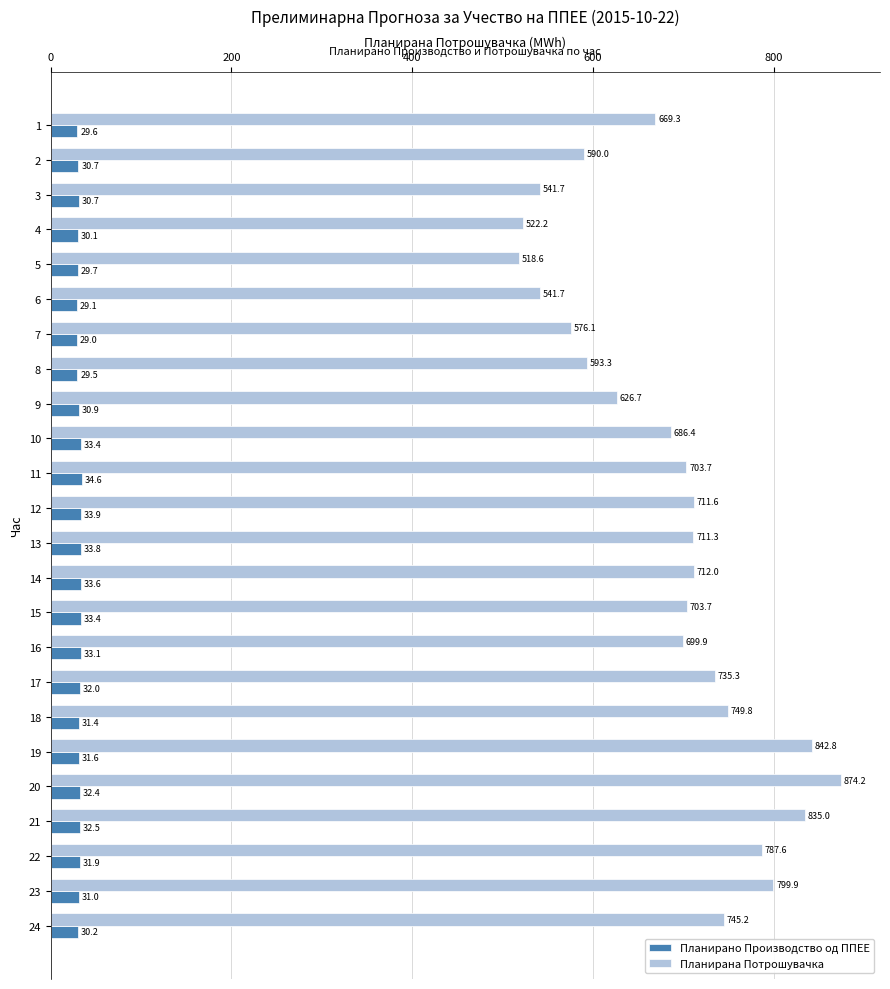

True or false: Планирано Производство од ППЕЕ has a value of 33.9 at 12.

True